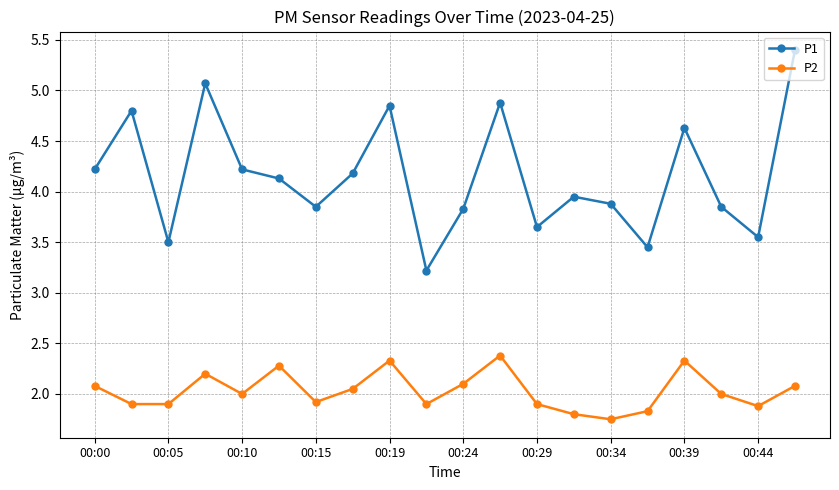

What is the difference between the second highest and second lowest values in the P2 series?

0.5